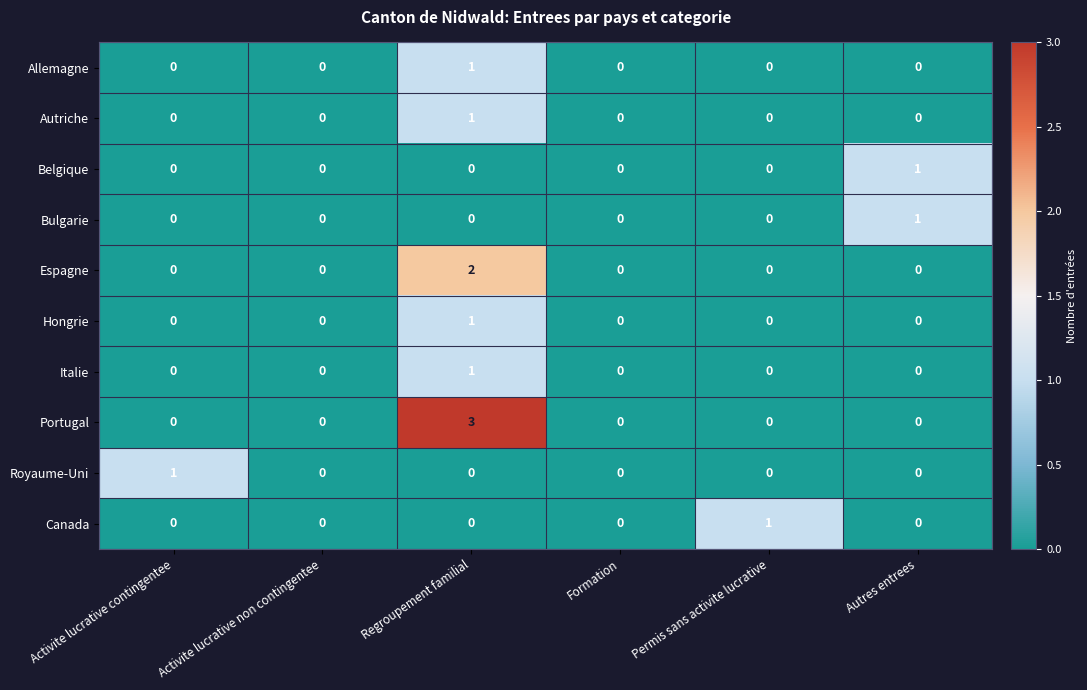

How many series are shown in this chart?

10